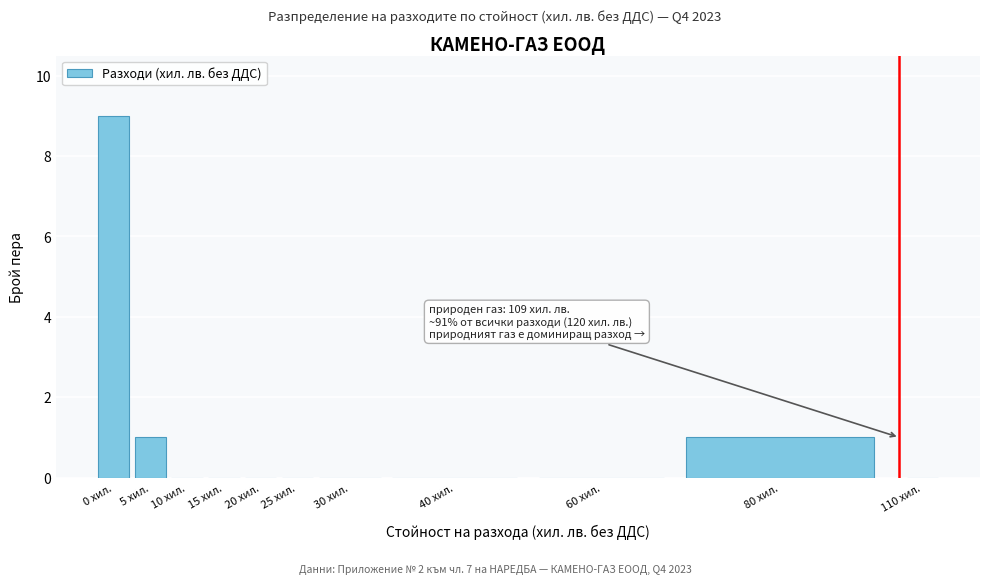

Reading left to right, list all the values displayed in this chart.

0 хил.=9	5 хил.=1	10 хил.=0	15 хил.=0	20 хил.=0	25 хил.=0	30 хил.=0	40 хил.=0	60 хил.=0	80 хил.=1	110 хил.=0